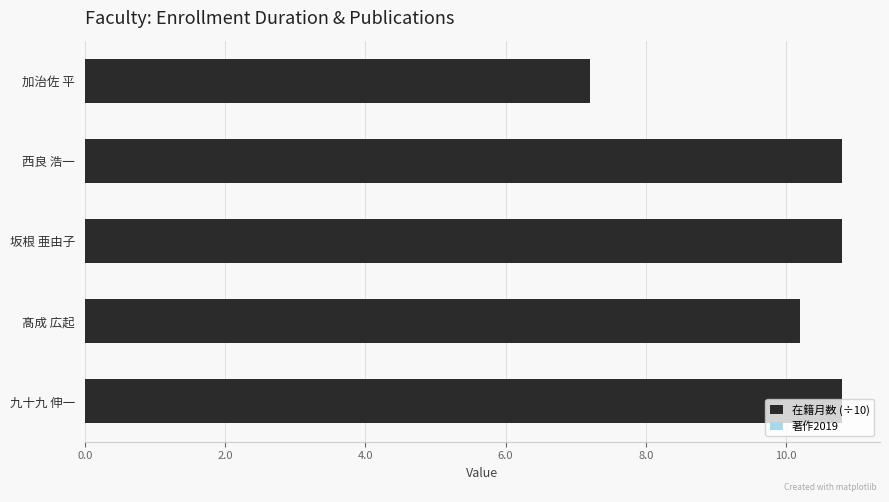

Where is the data nearest to the value 9?

髙成 広起